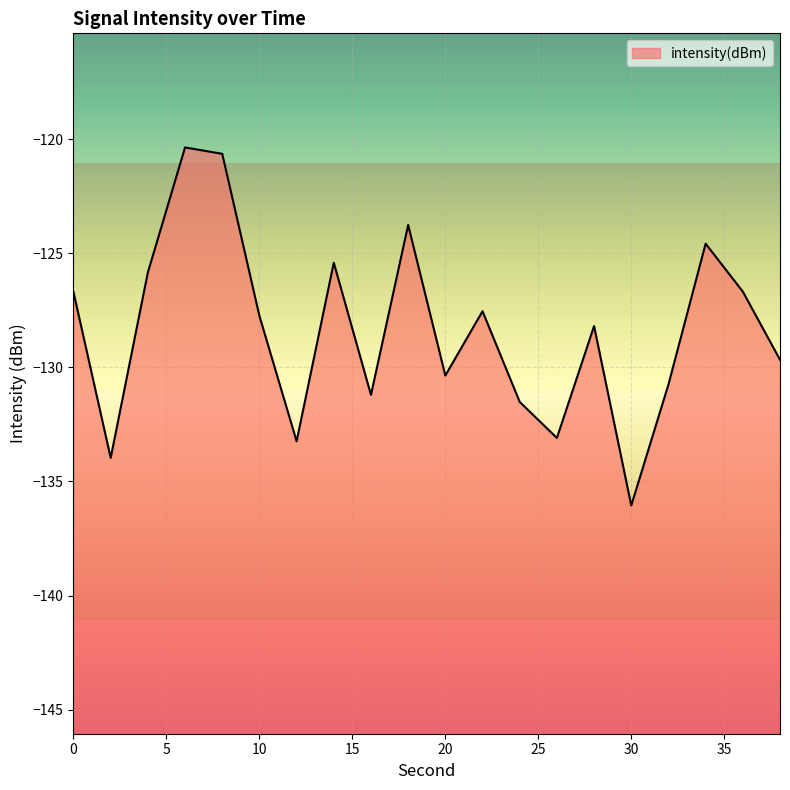

Reading left to right, transcribe all the data shown in this chart.

0=-126.7	2=-134.0	4=-125.8	6=-120.4	8=-120.6	10=-127.8	12=-133.2	14=-125.4	16=-131.2	18=-123.8	20=-130.4	22=-127.5	24=-131.5	26=-133.1	28=-128.2	30=-136.1	32=-130.8	34=-124.6	36=-126.7	38=-129.7